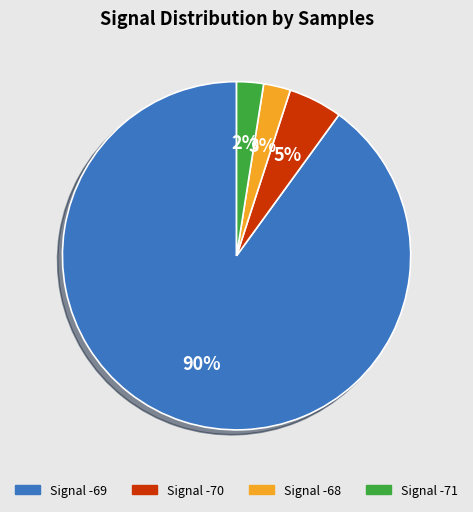

To the nearest percent, what is the average slice percentage?

25%